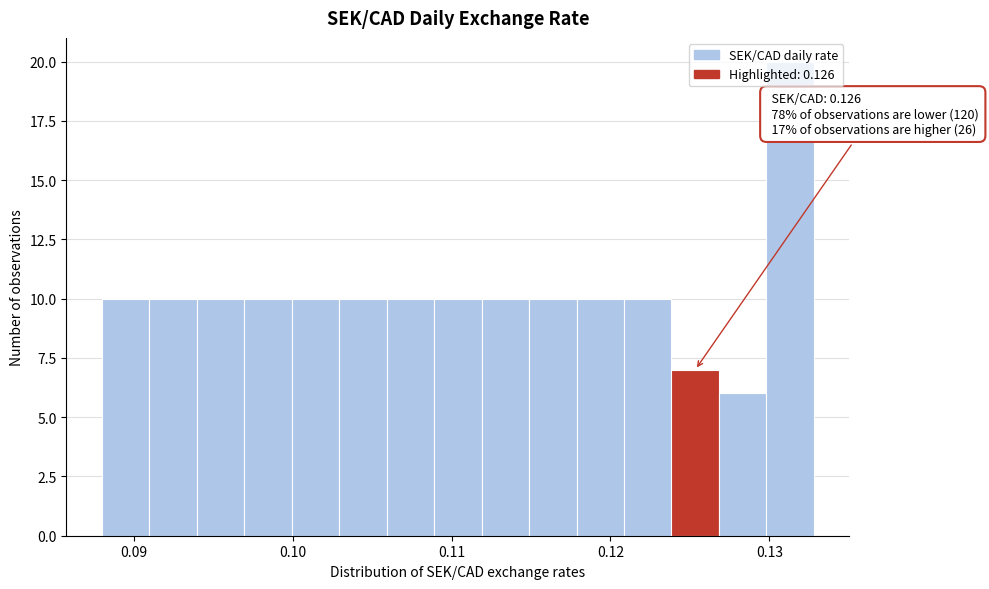

Read against the x-axis, roughly where is the centre of the tallest bar?

0.131